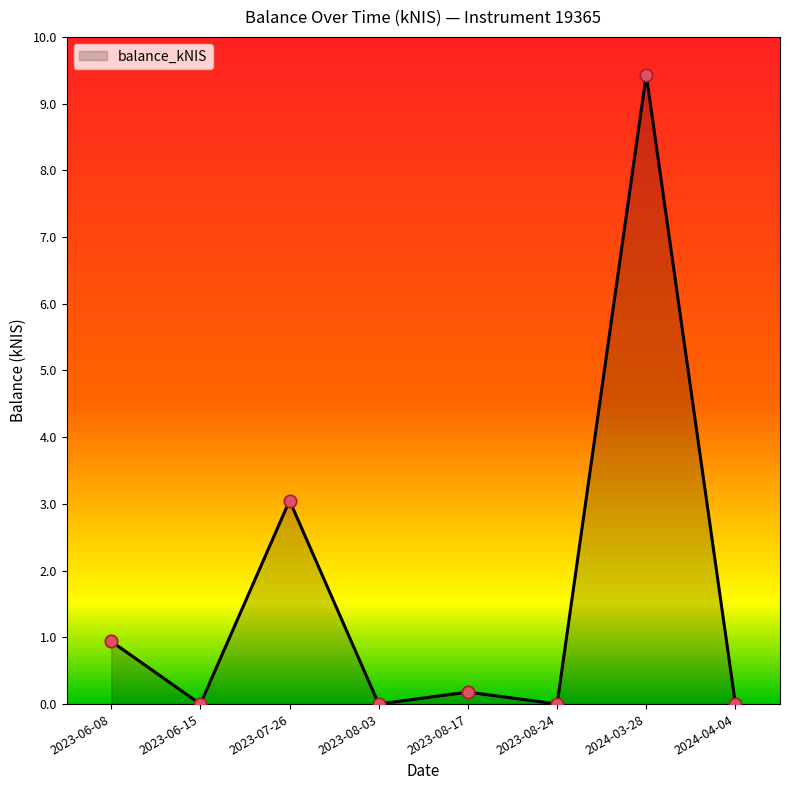

What is the change in value from 2023-08-17 to 2023-08-24?

-0.2